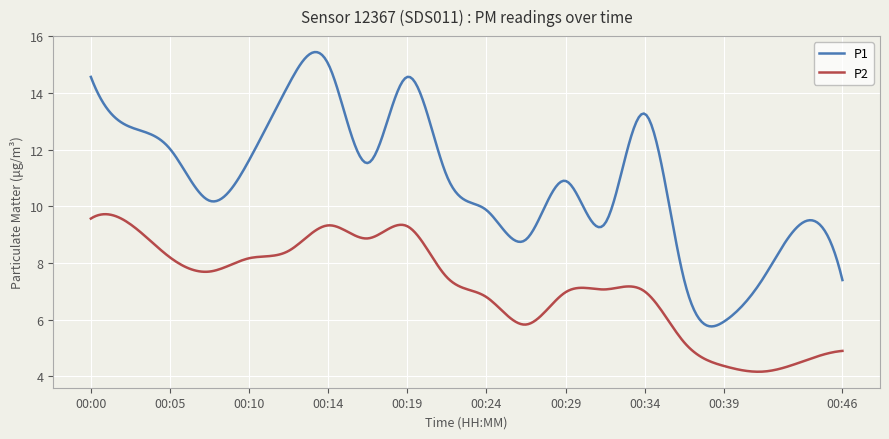

True or false: P2 and P1 intersect in this chart.

False